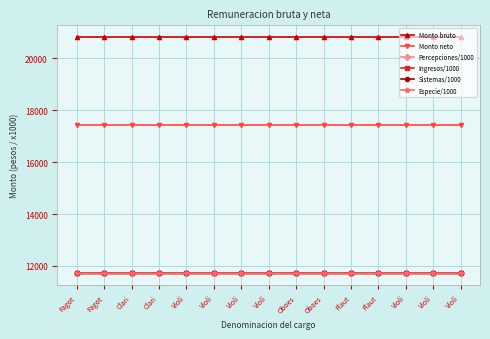

Does the chart have visible grid lines?

Yes